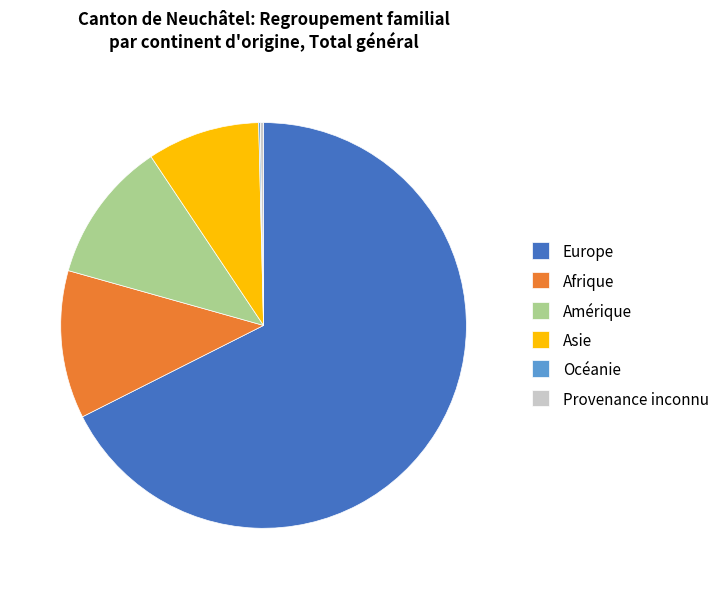

Is Amérique the majority of the pie?

No